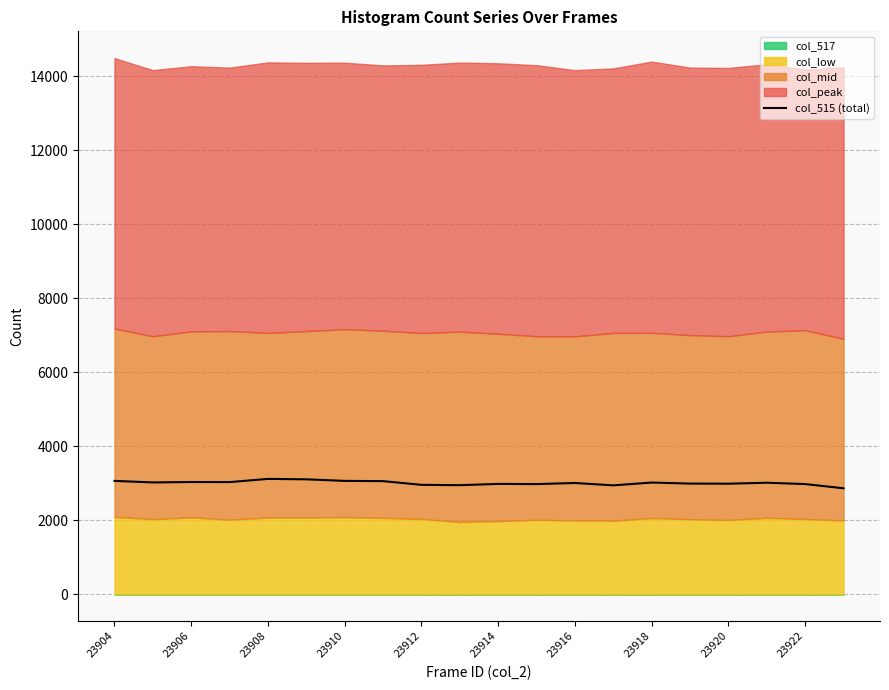

What is the highest value of the col_515 (total) series?

3119